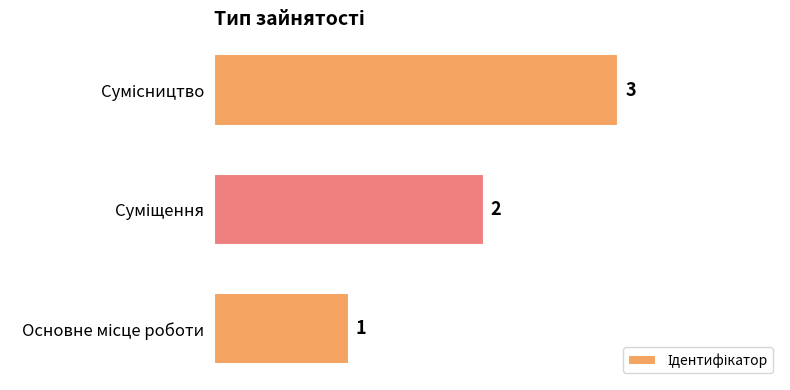

Count the values in the range 1 to 3.

3